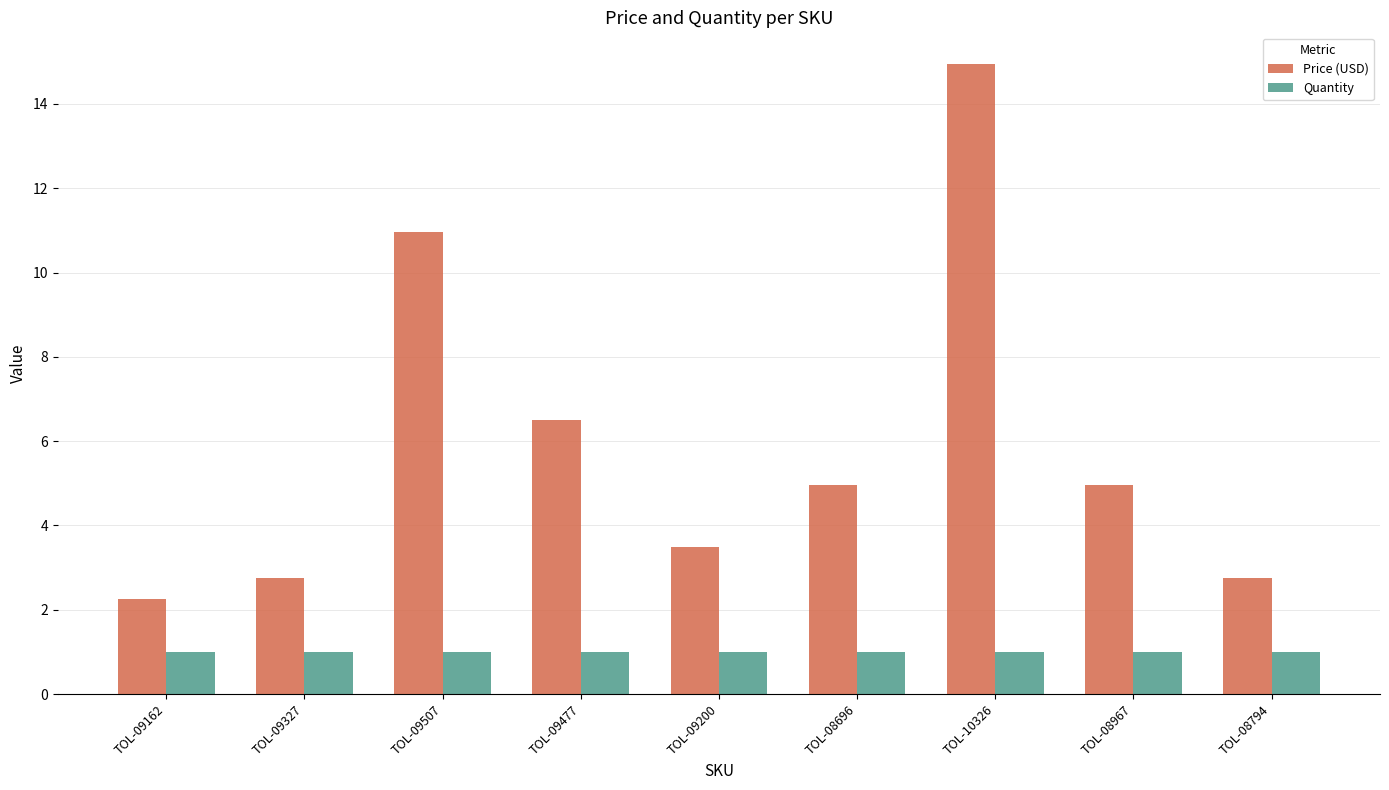

Rank the series by their average value, from lowest to highest.

Quantity, Price (USD)